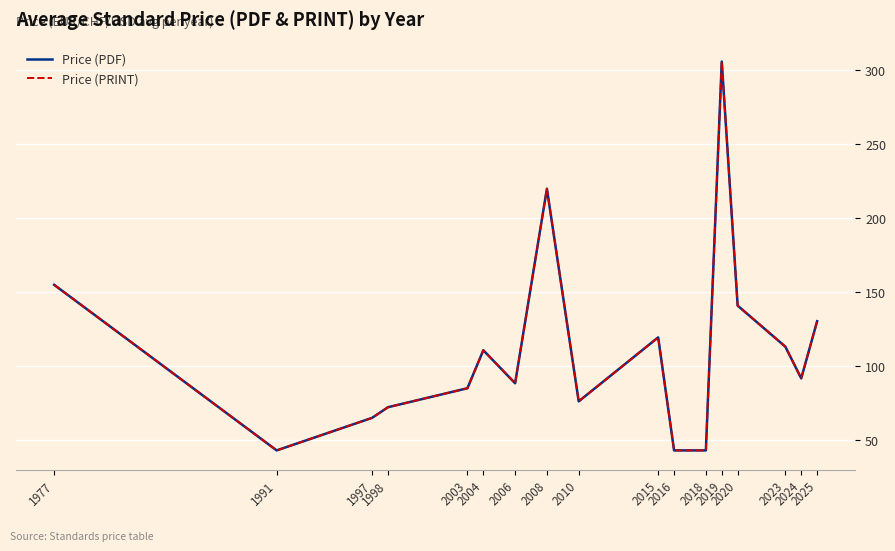

Does the chart display data point markers on the line(s)?

No